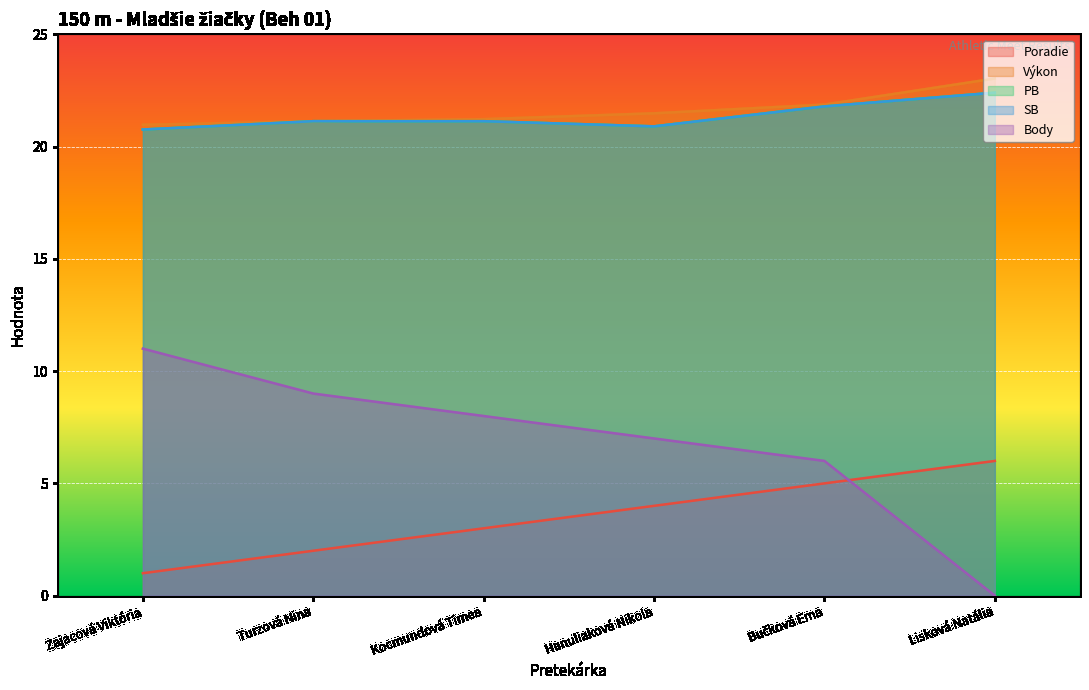

How many lines are shown in the chart?

5